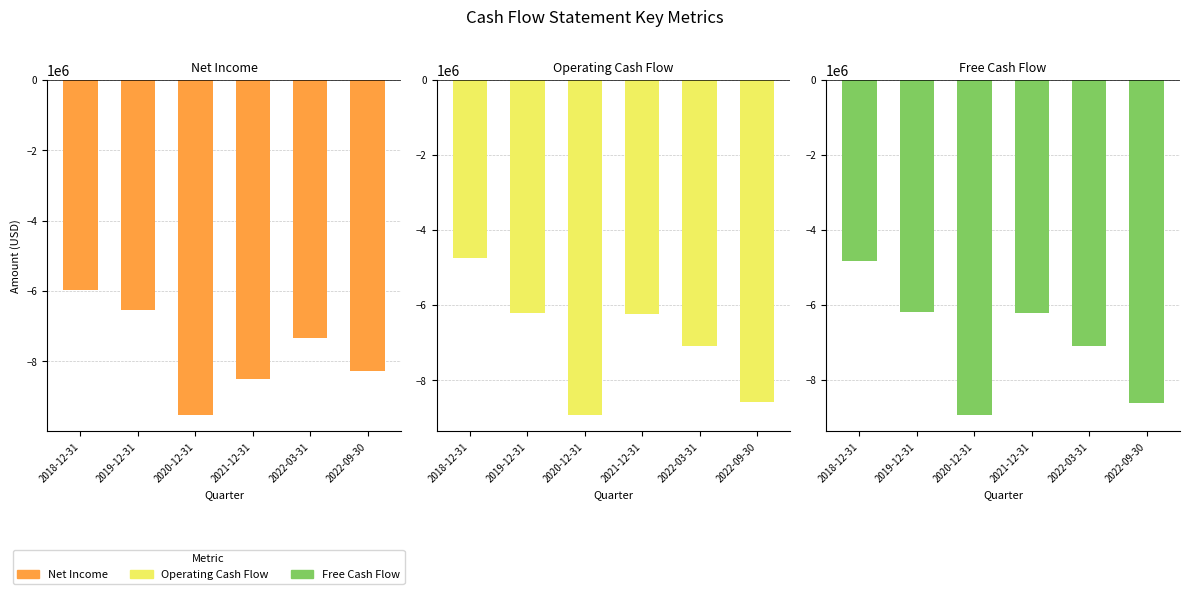

How many groups of bars are there?

6